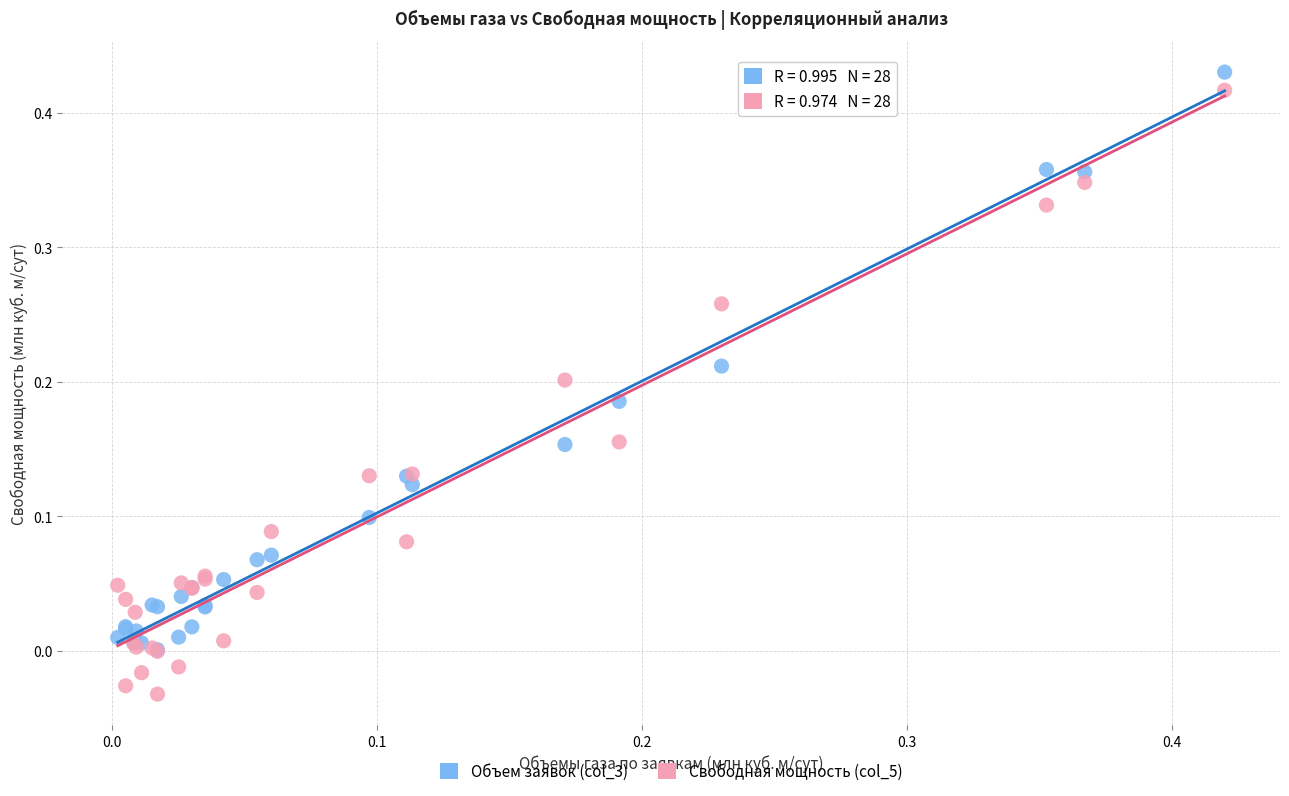

Which series has the widest spread of Y values?

Свободная мощность (col_5)